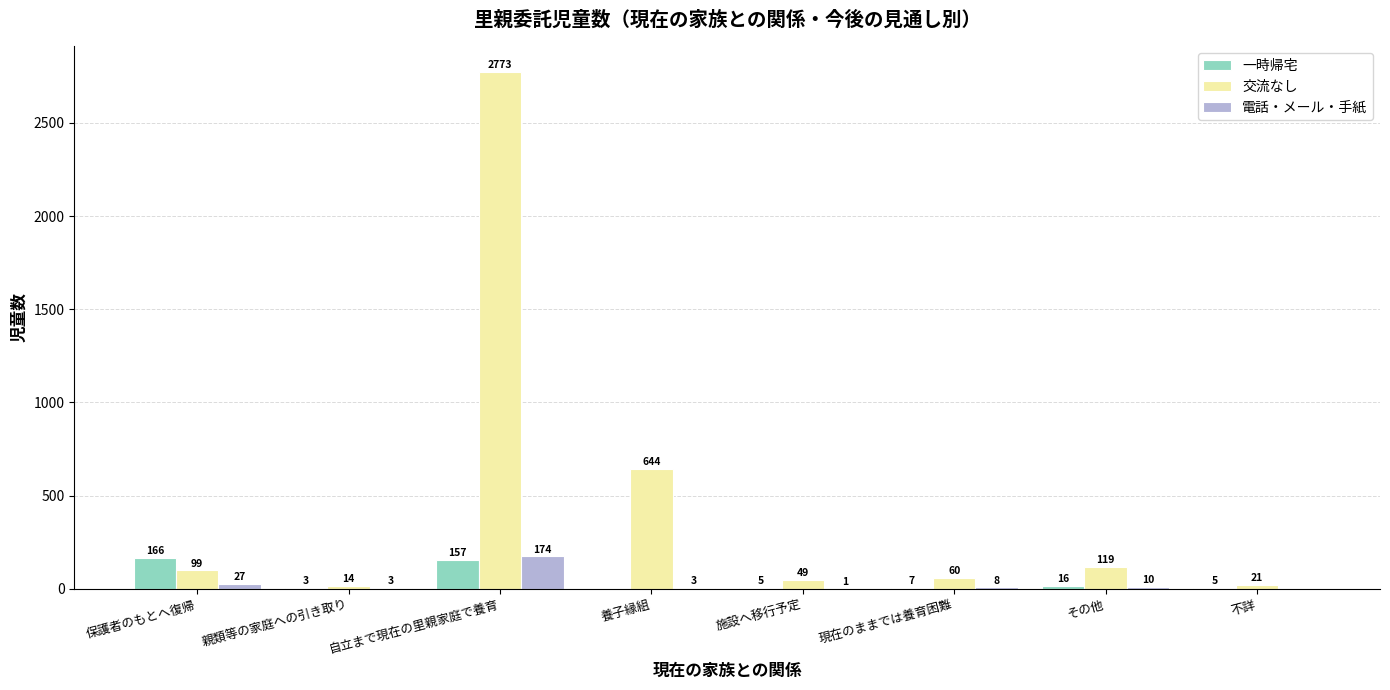

Which series has the largest total across all categories?

交流なし